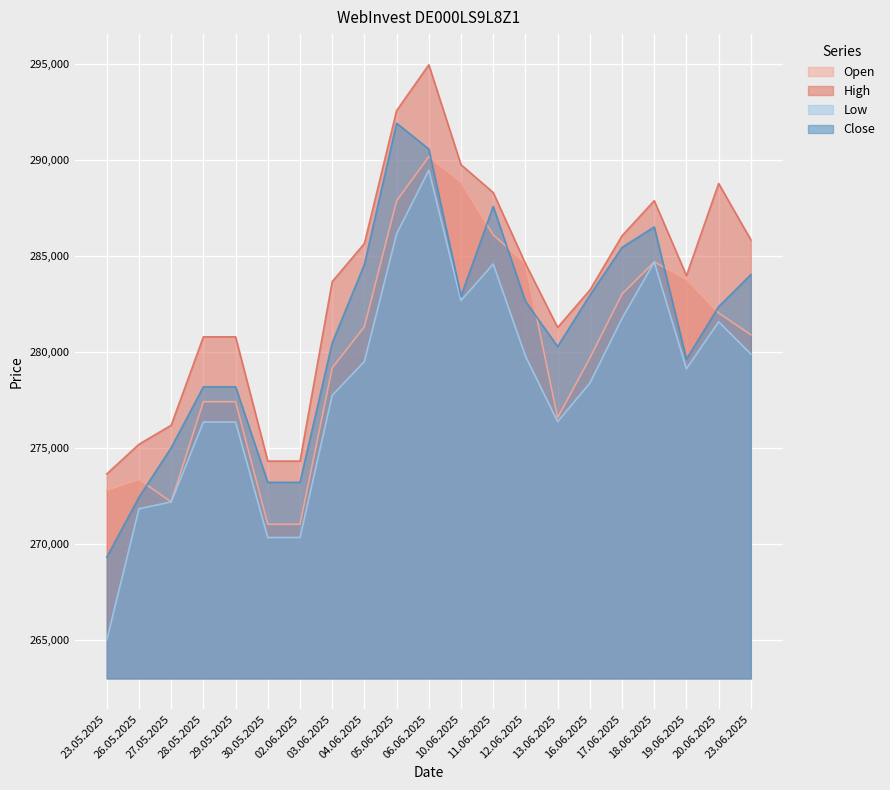

What is the average value of the Open series?

280194